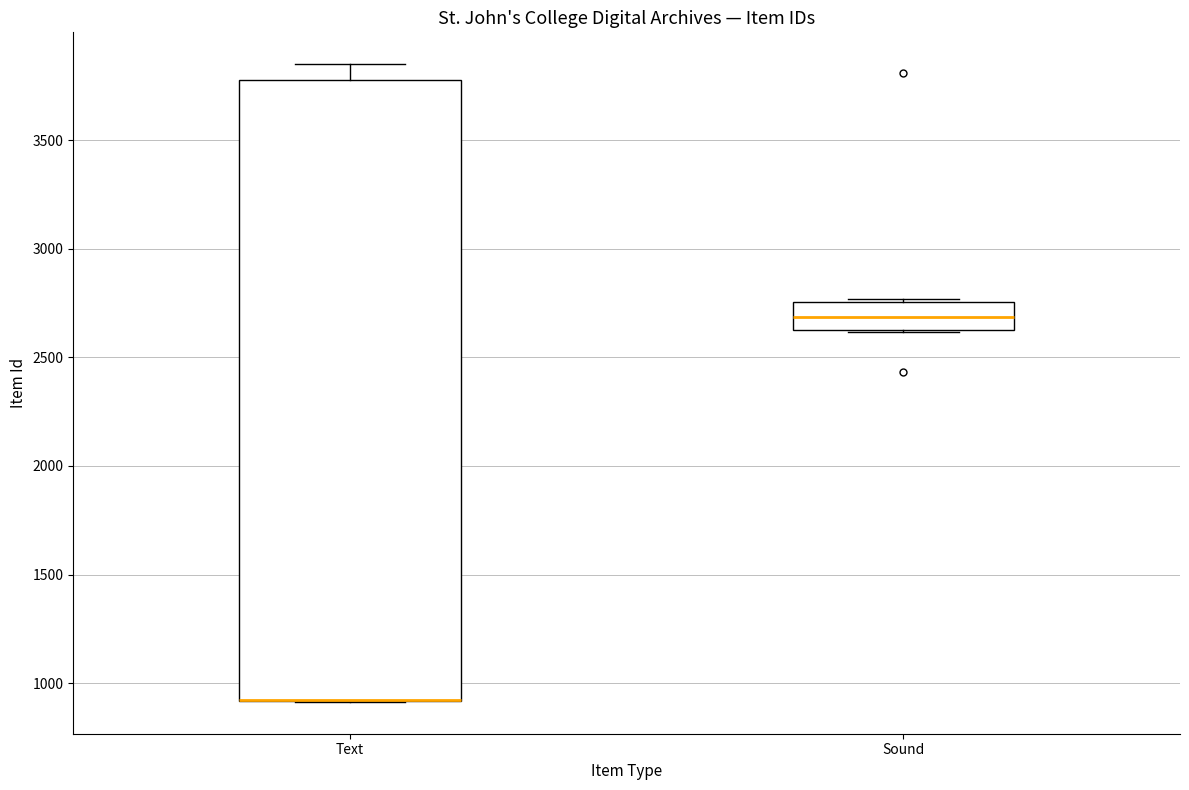

Reading left to right, transcribe this box plot: for each box, give where its median line is, the range the box spans, and where its two whiskers end, as read against the y-axis. The values are not printed on the chart, so give them approximately, as read against the axis.

Text: median 900 (drawn on the box's lower edge), box 900 to 3800, whiskers 900 to 3850
Sound: median 2700, box 2650 to 2750, whiskers 2600 to 2750